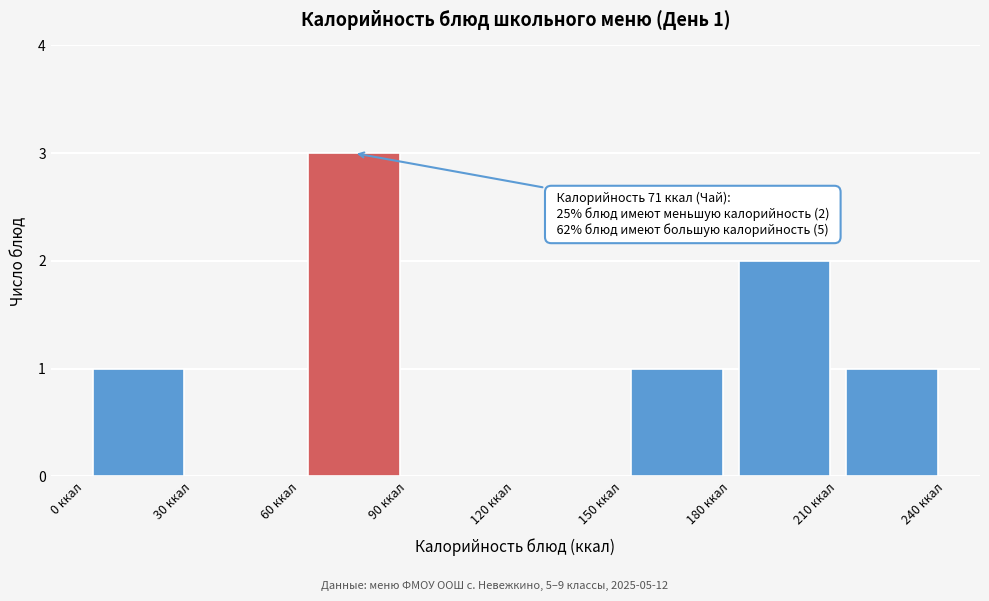

Which range on the x-axis has the tallest bar?

60 to 90